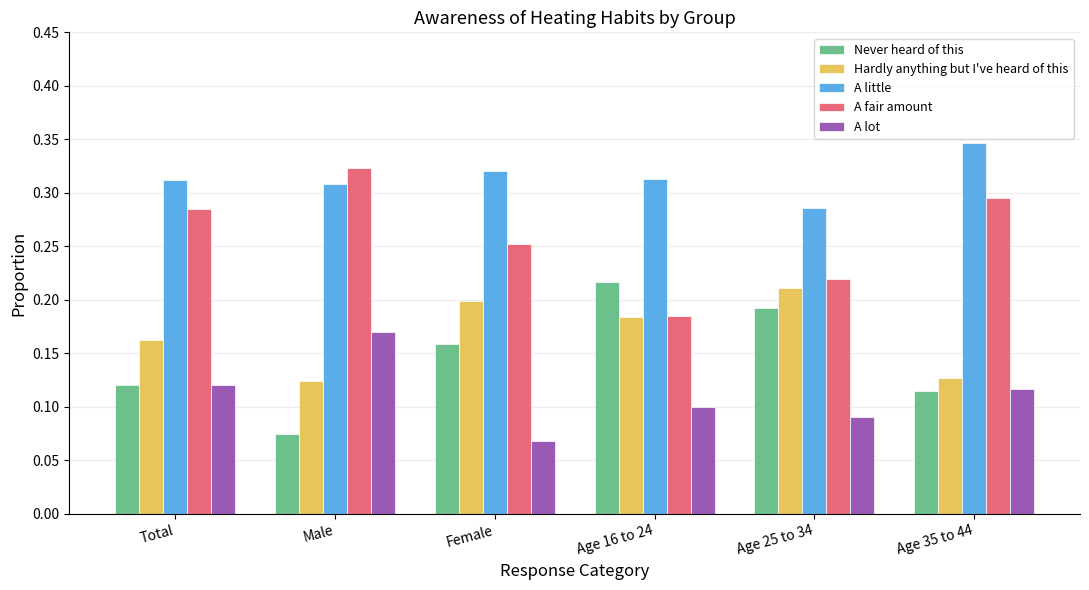

The Hardly anything but I've heard of this series shows 0.0 at Total. True or false?

False